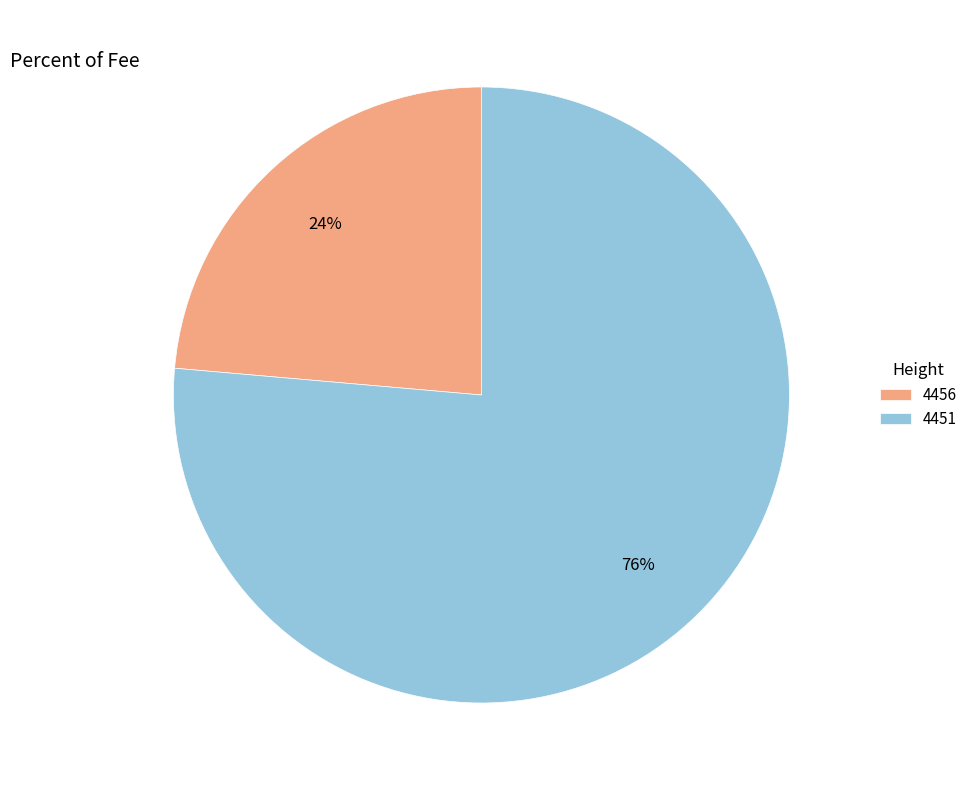

Count the number of slices in the pie.

2